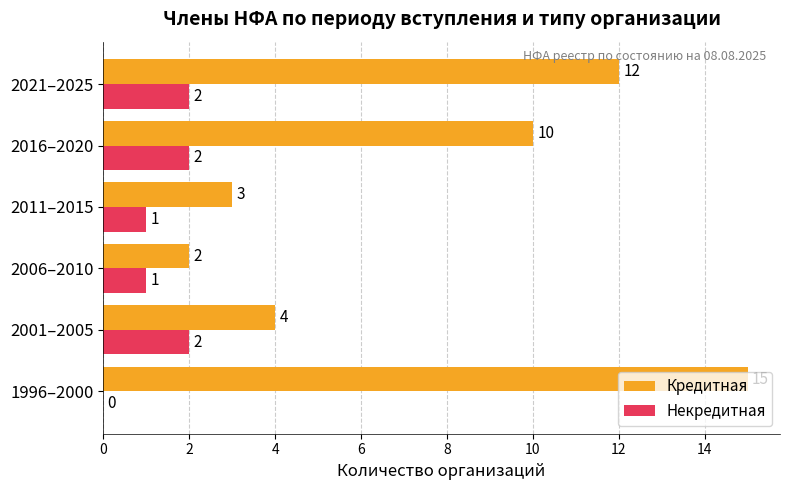

What is the sum of the Кредитная values at 2016–2020 and 2001–2005?

14